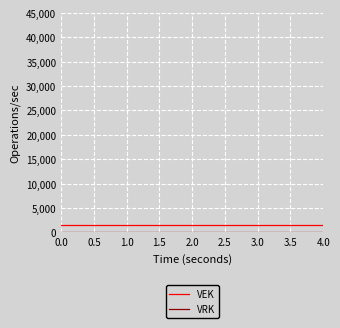

List the series in order of their overall mean, lowest first.

VRK, VEK